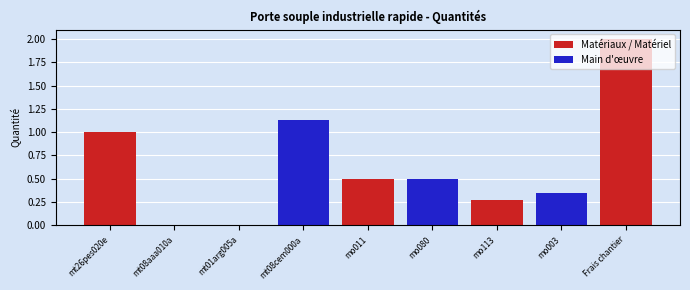

List the labels in order of value, largest first.

Frais chantier, mt08cem000a, mt26pes020e, mo011, mo080, mo003, mo113, mt01arg005a, mt08aaa010a